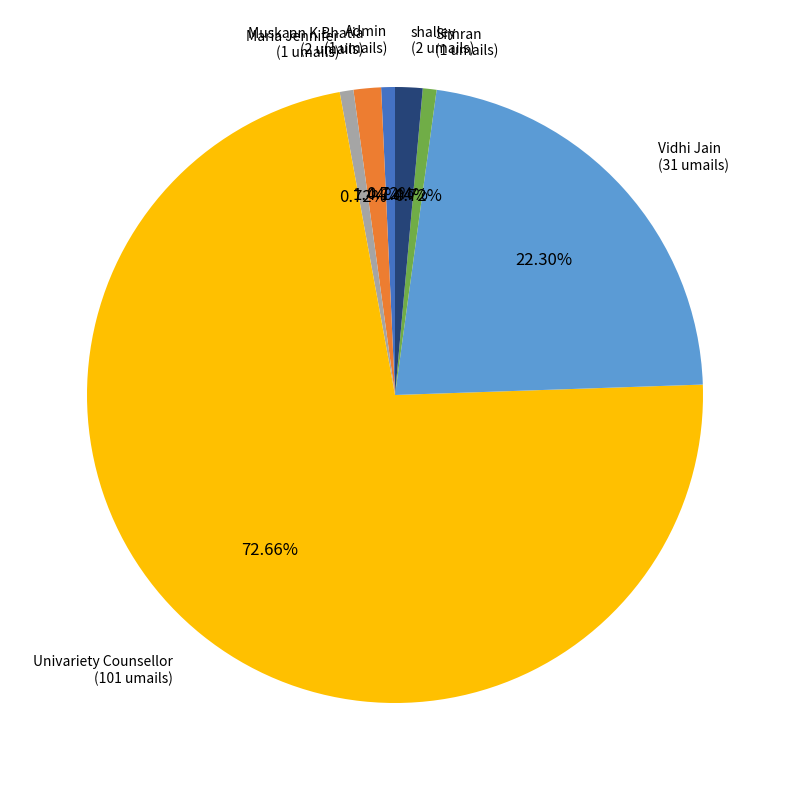

Does any single category account for the majority?

Yes